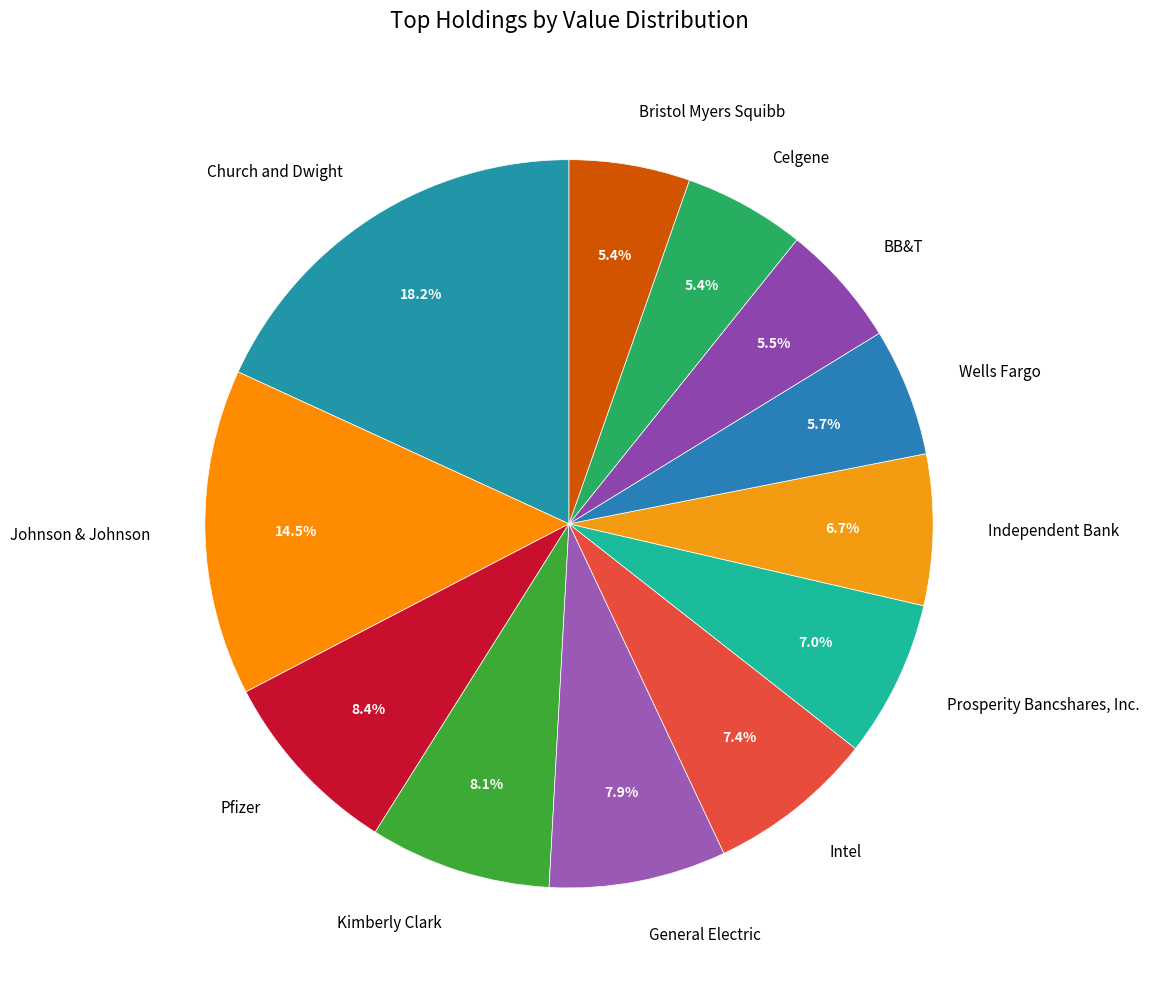

What is the ratio of the value at Bristol Myers Squibb to the value at Prosperity Bancshares, Inc.?

0.8